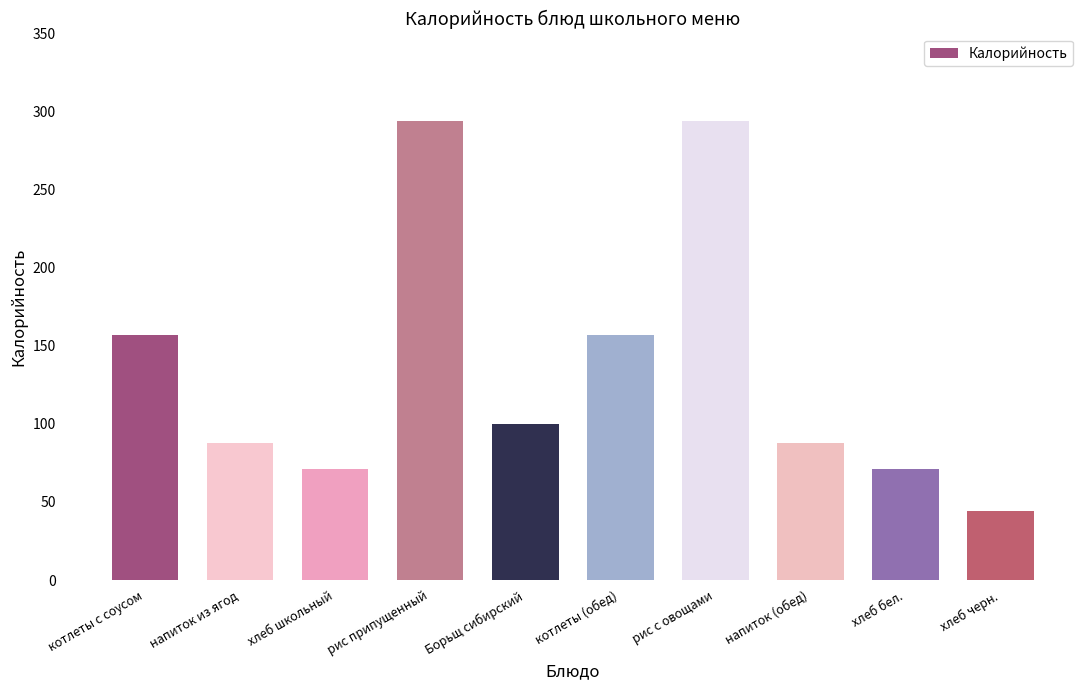

The chart shows a value of 100 at Борьщ сибирский. True or false?

True